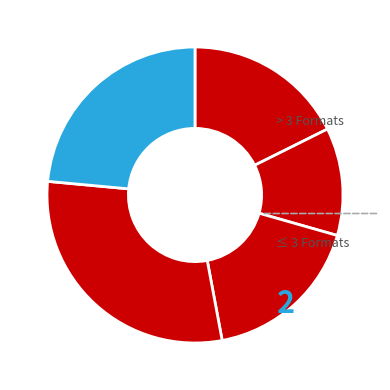

How many segments does this pie chart have?

5